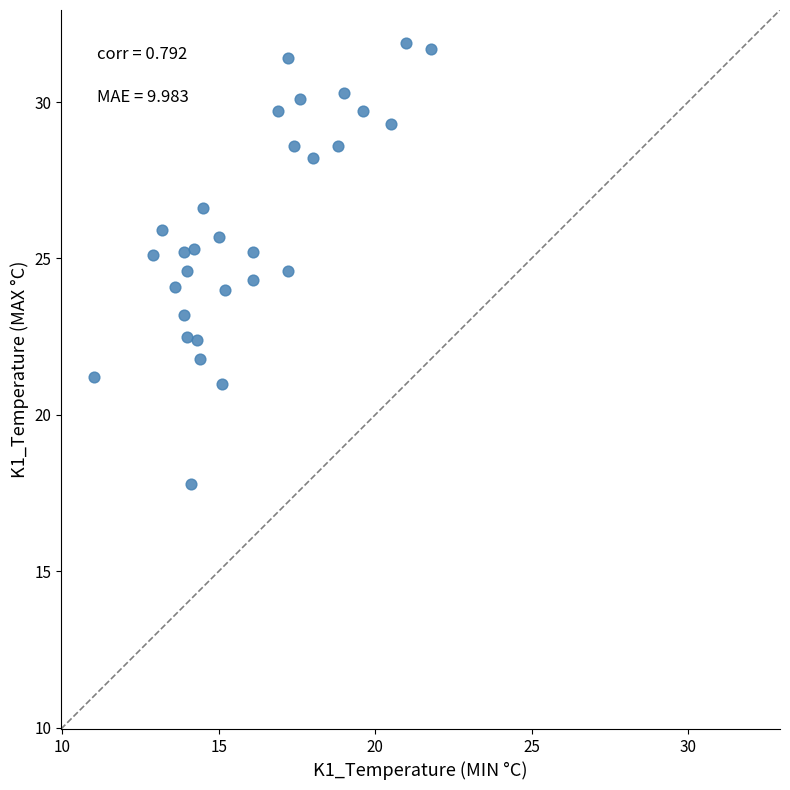

What is the range of Y values (max minus min)?

14.1